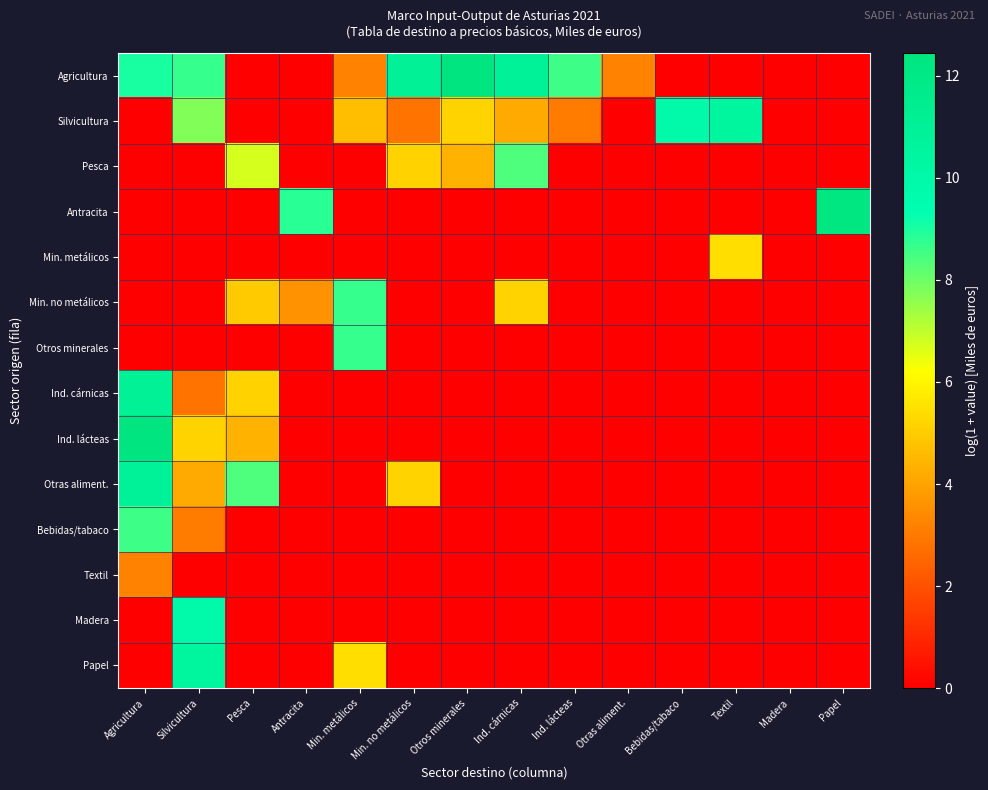

Which label corresponds to the smallest value in the chart?

Pesca